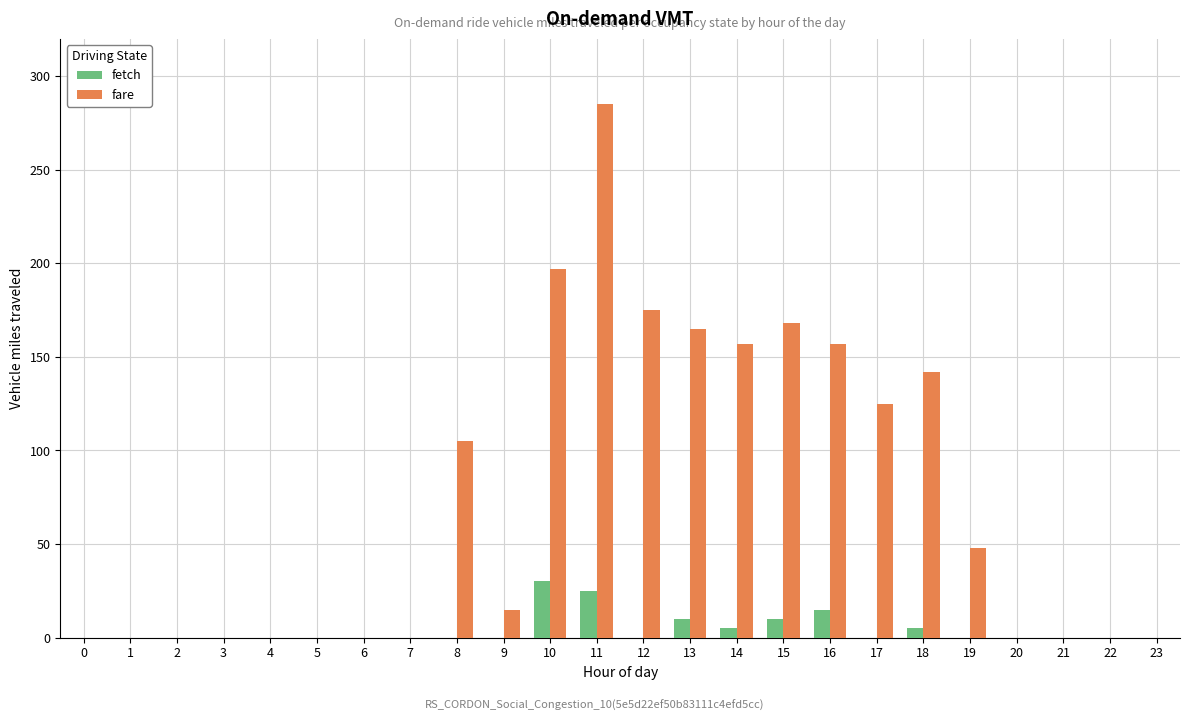

Which series changed the most between 2 and 19?

fare